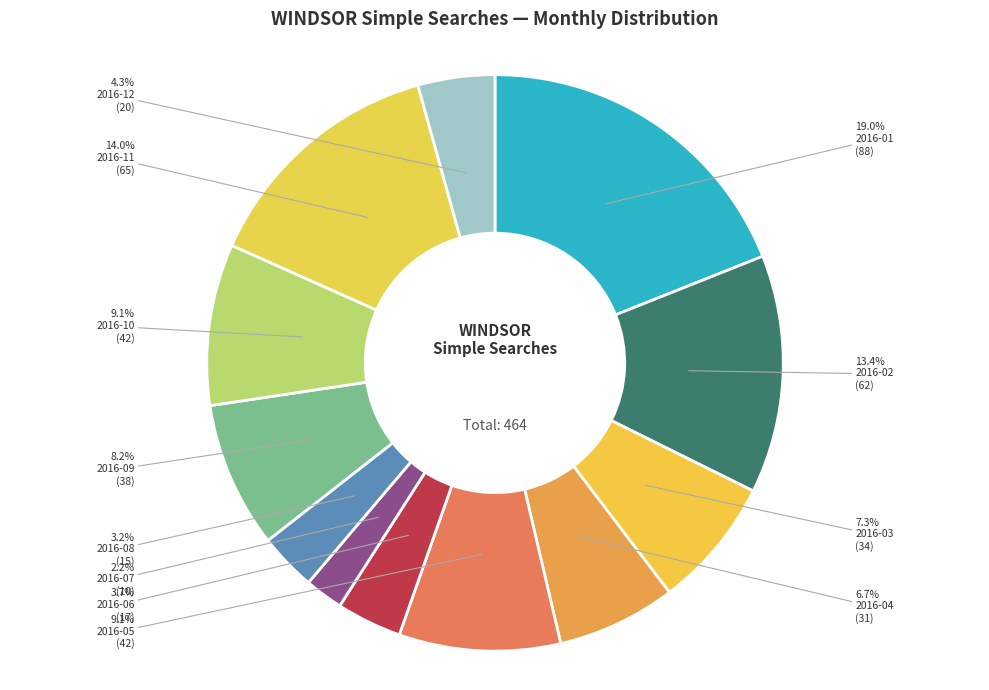

Does 2016-02 account for over 50% of the chart?

No